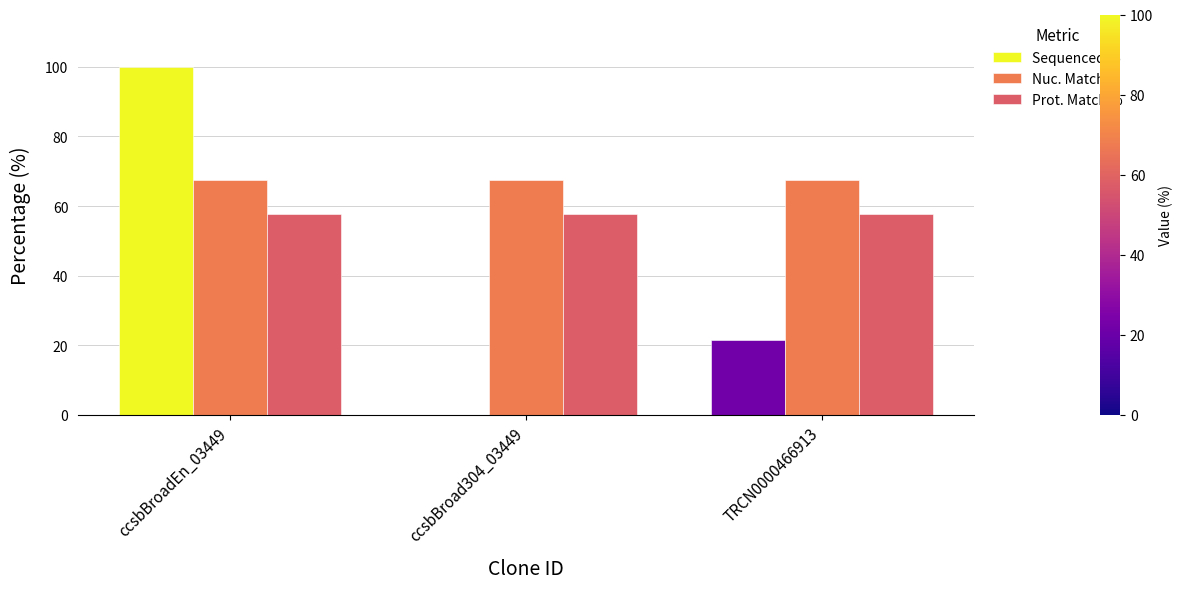

What are all the series names shown in the legend?

Sequenced %, Nuc. Match %, Prot. Match %